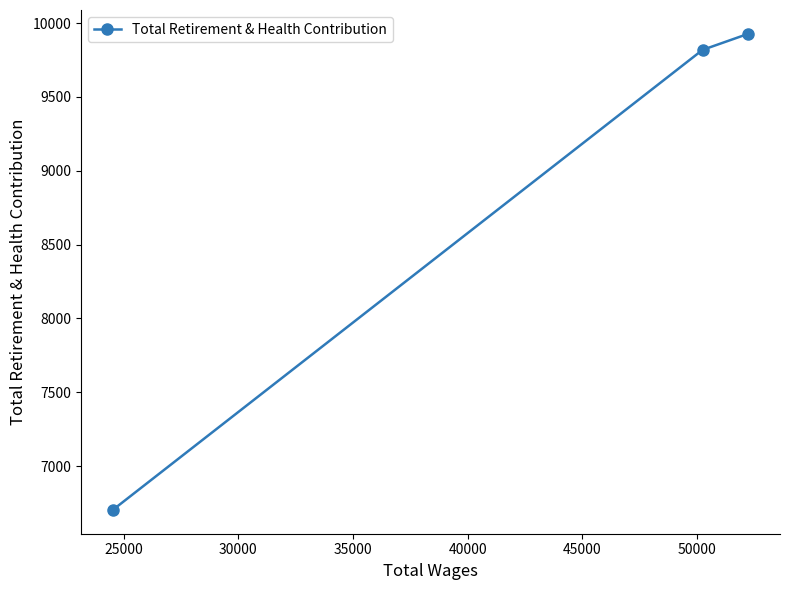

What is the average value?

8817